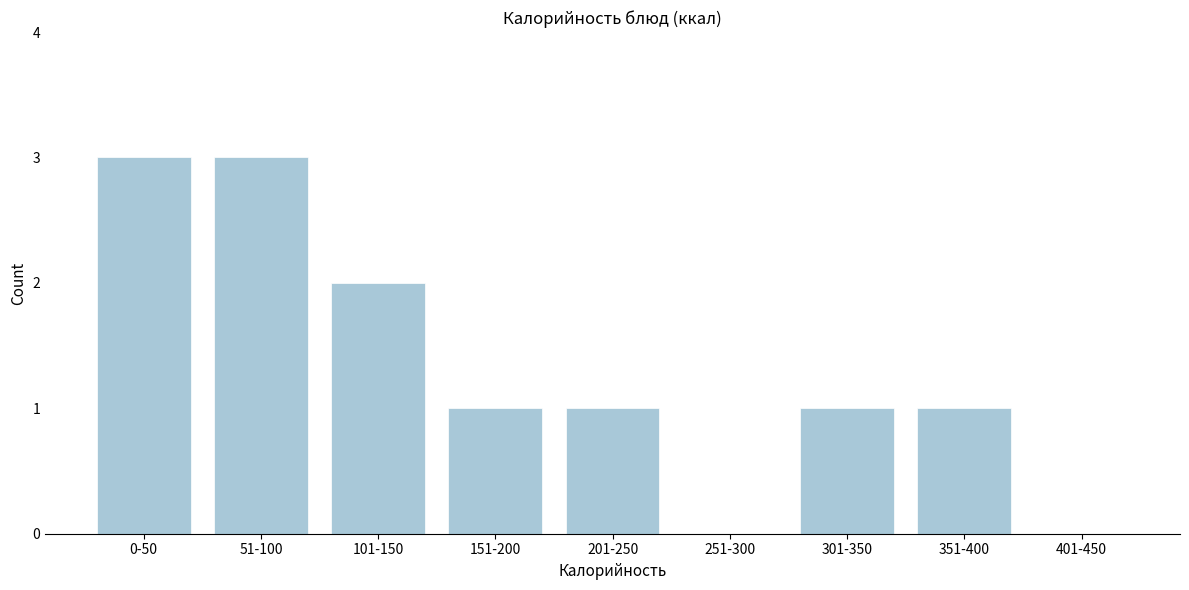

Reading left to right, extract all data points from this chart.

0-50=3	51-100=3	101-150=2	151-200=1	201-250=1	251-300=0	301-350=1	351-400=1	401-450=0